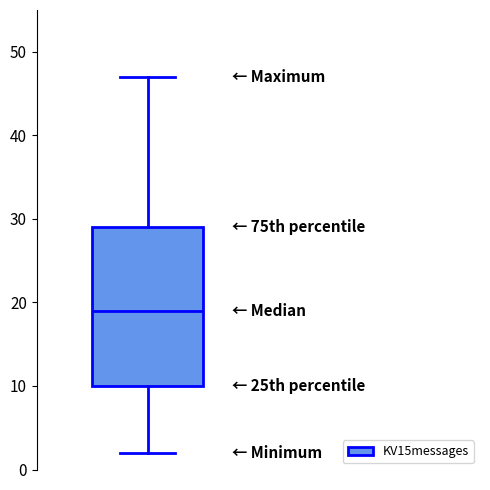

Read this box plot against the y-axis: the position of the median line, the range covered by the box, and the ends of both whiskers. The values are not printed on the chart, so give them approximately, as read against the axis.

median 19, box 10 to 29, whiskers 2 to 47